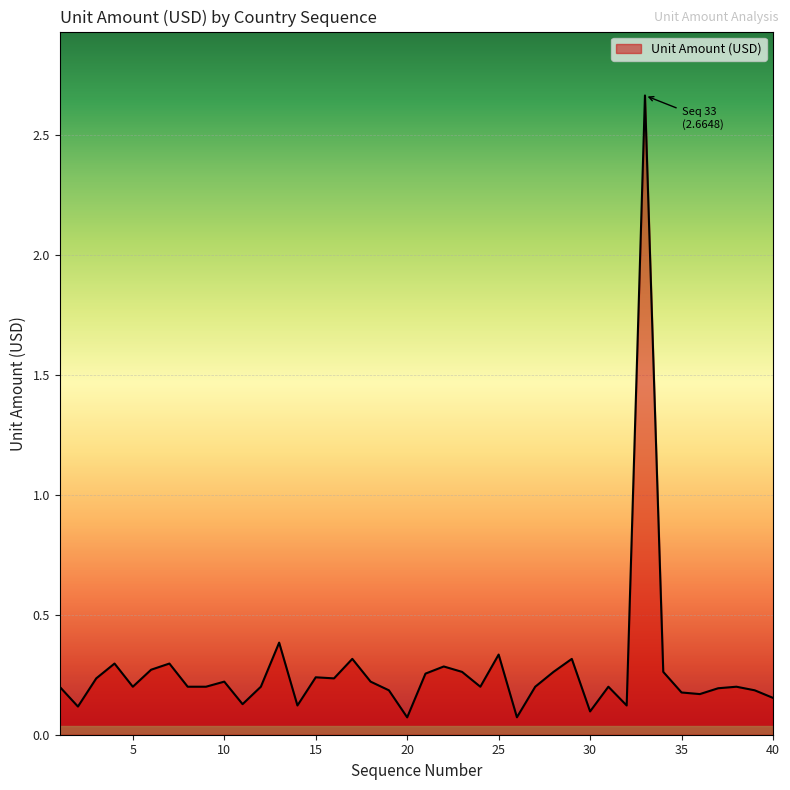

What is the difference between the maximum and minimum values?

2.6